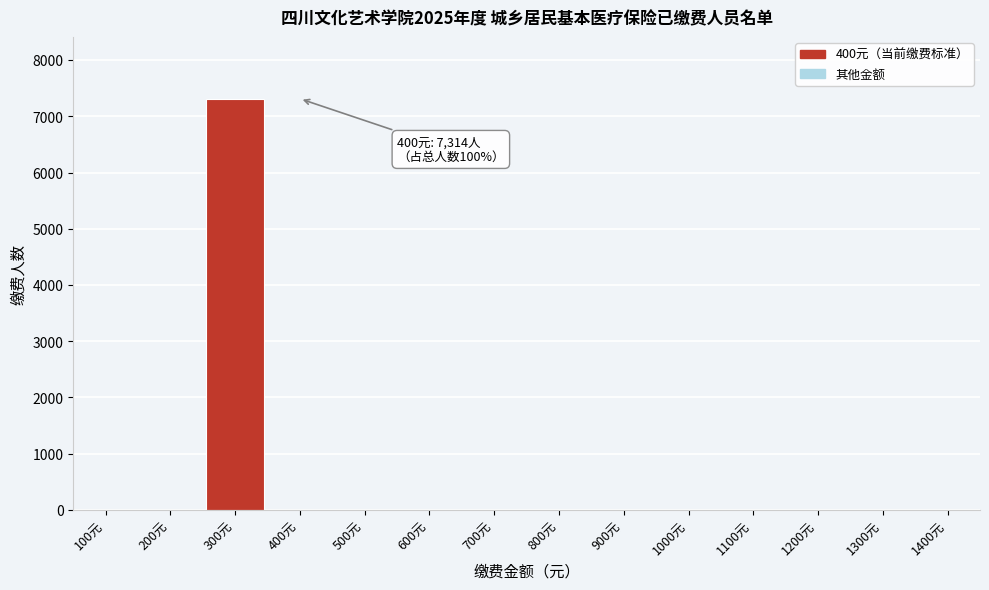

Reading right to left, what are all the values shown in this chart?

1400元=0	1300元=0	1200元=0	1100元=0	1000元=0	900元=0	800元=0	700元=0	600元=0	500元=0	400元=0	300元=7314	200元=0	100元=0